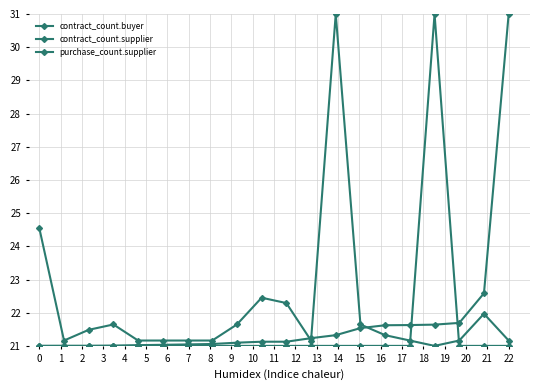

Count the number of data series in this chart.

3